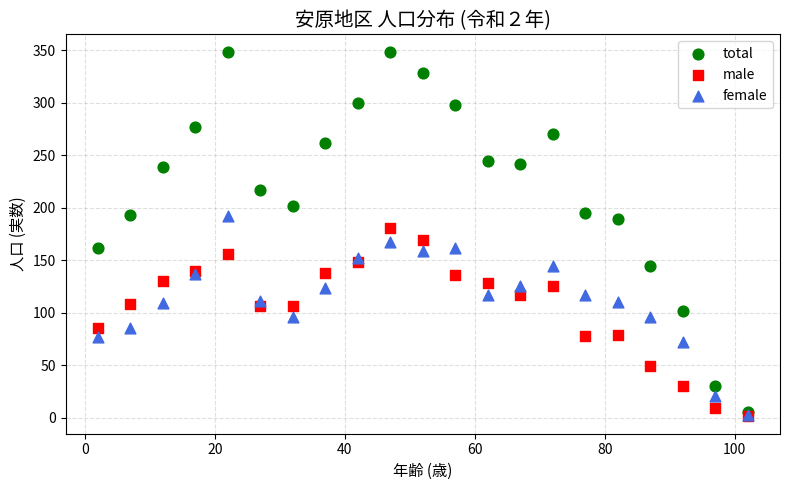

What are all the series names shown in the legend?

total, male, female